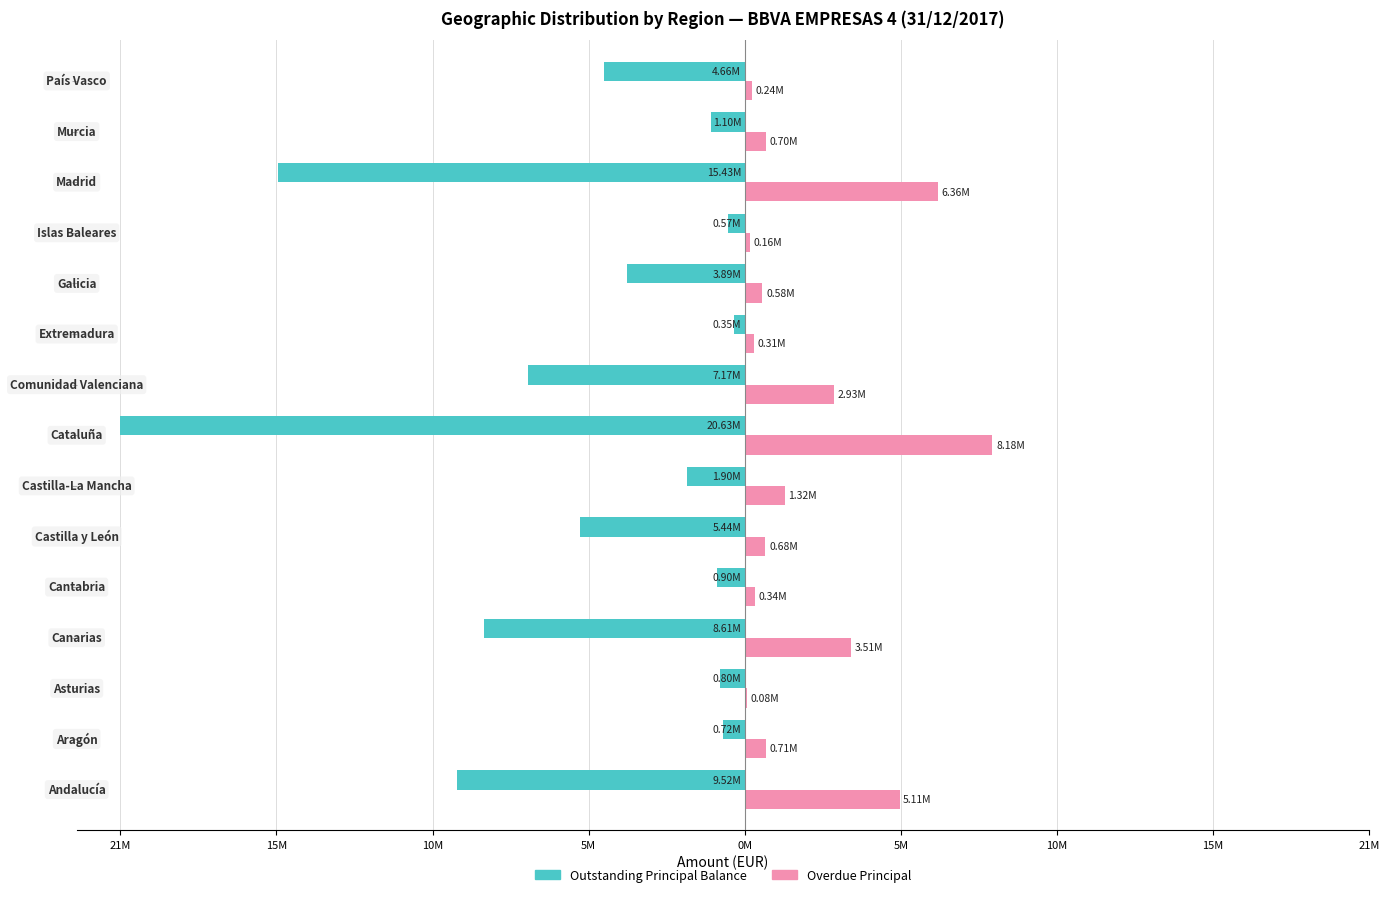

What are all the series names shown in the legend?

Outstanding Principal Balance, Overdue Principal